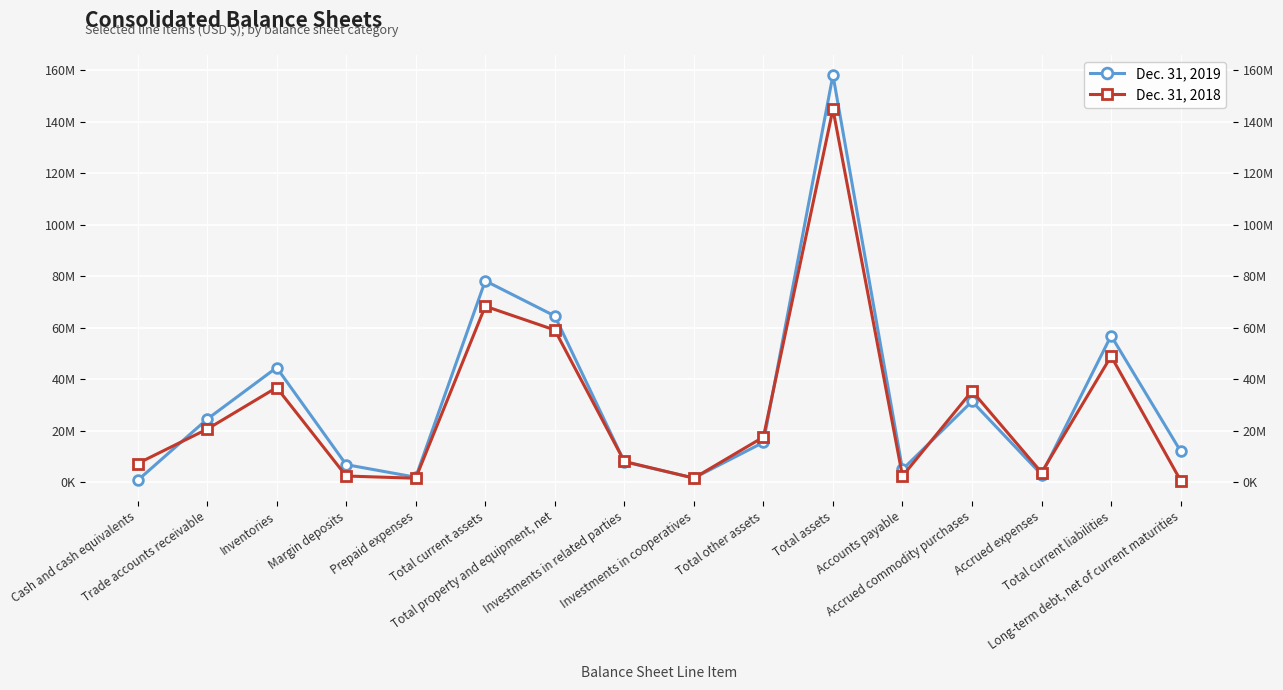

True or false: Dec. 31, 2019 has a value of 4655511 at Accrued expenses.

False